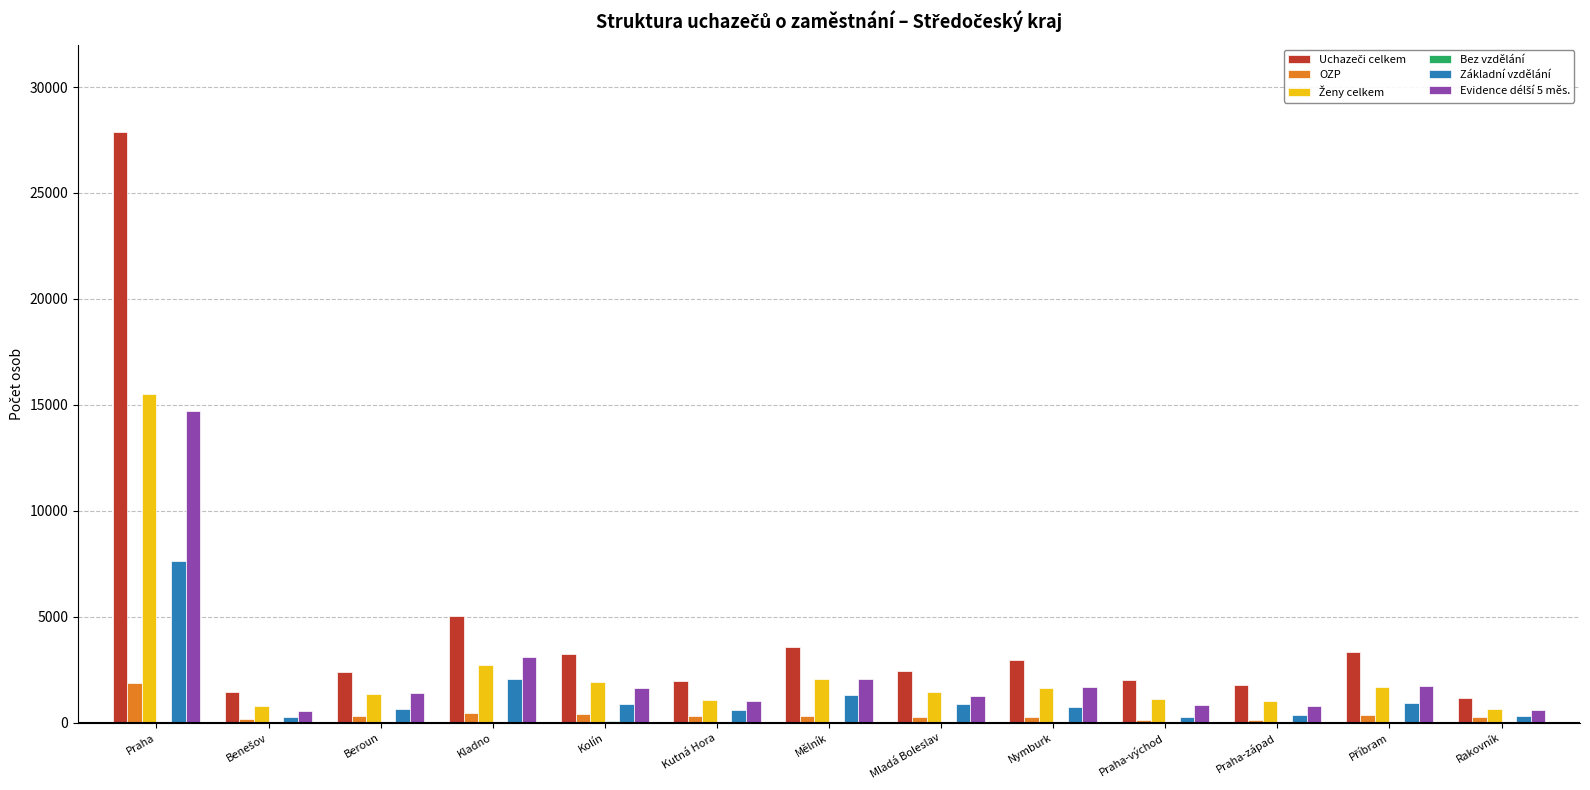

What is the sum of all Základní vzdělání values?

16948